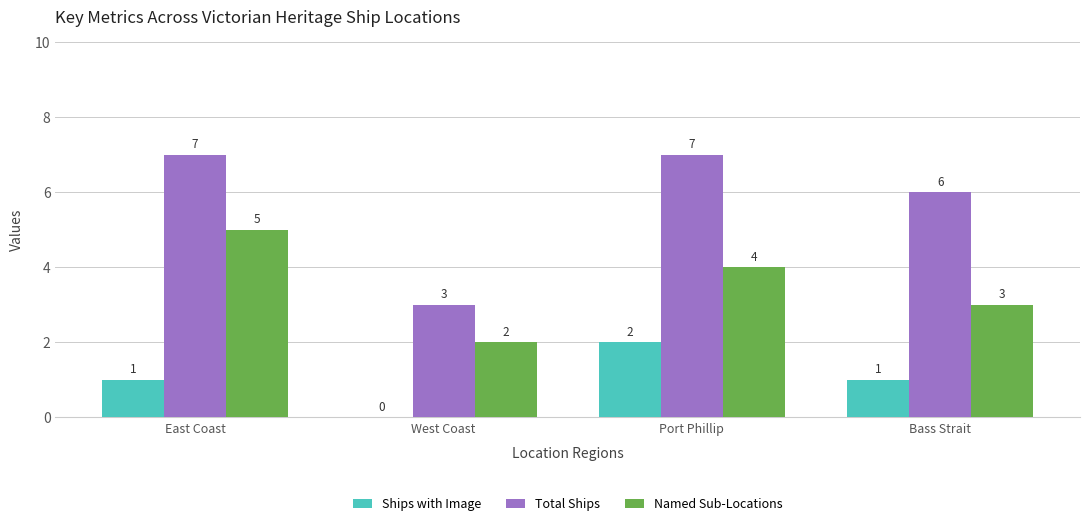

What value does the Total Ships series have at West Coast?

3